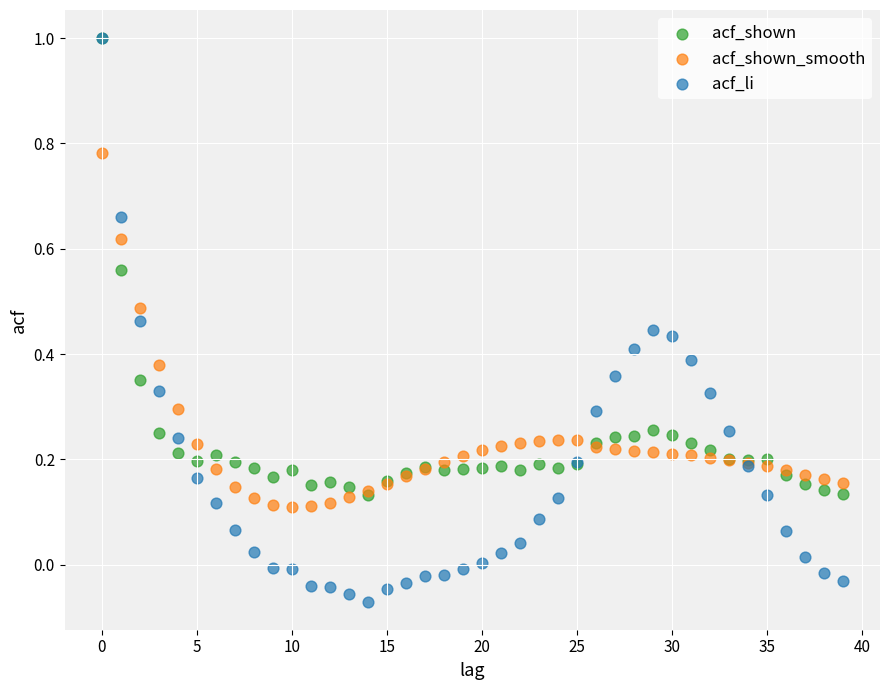

What are all the series names shown in the legend?

acf_shown, acf_shown_smooth, acf_li